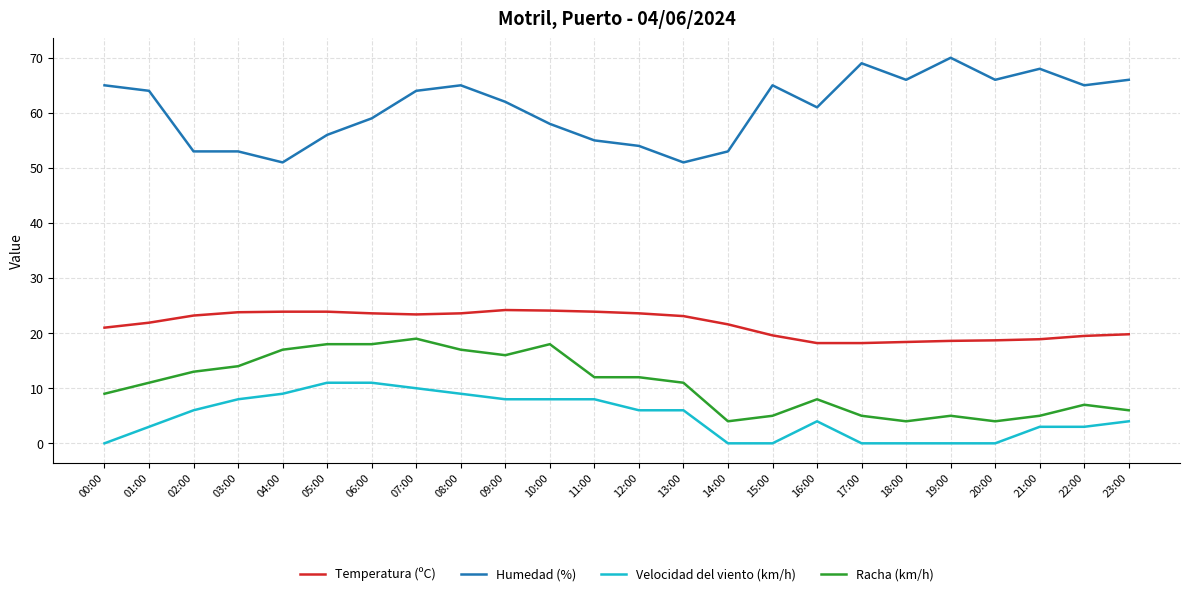

How many lines are shown in the chart?

4